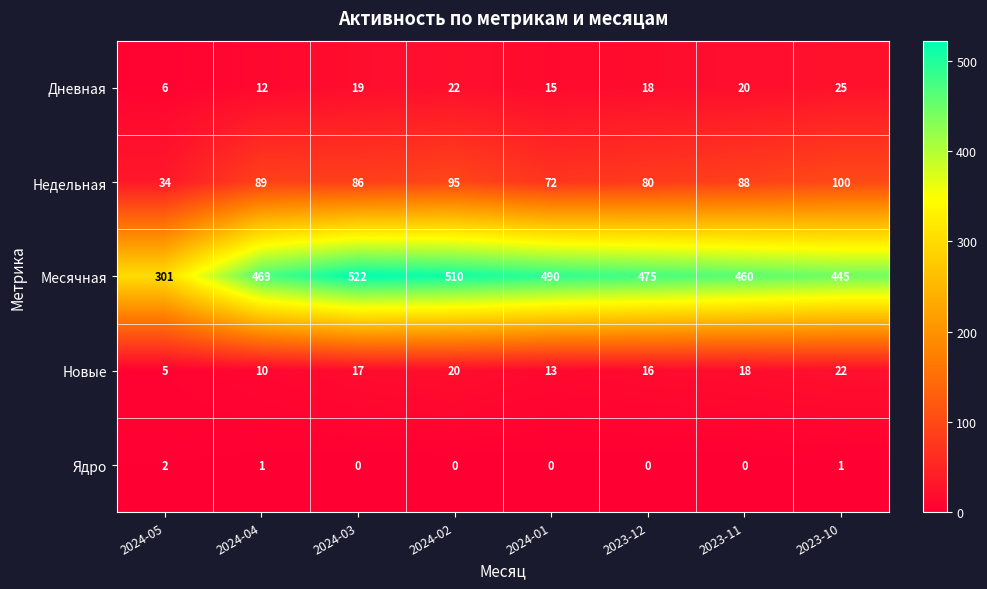

What is the difference between the highest and lowest values at 2023-12?

475